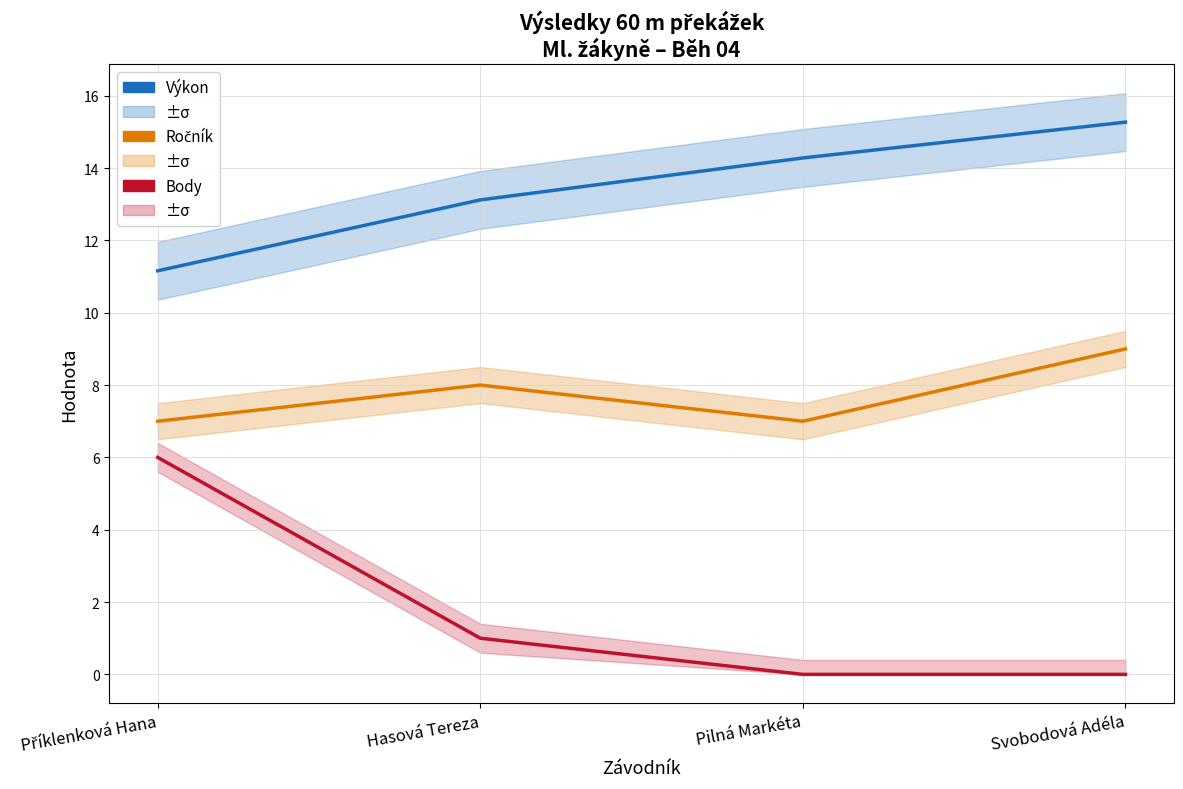

How many values in the Body series are below 1?

2